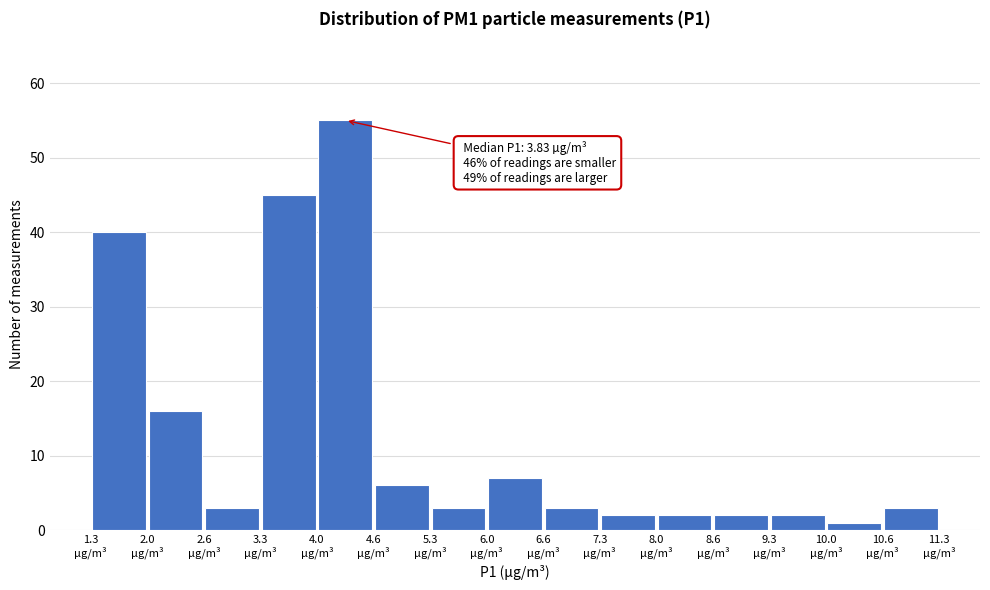

Over which range of the x-axis is the bar tallest?

4.0 to 4.6